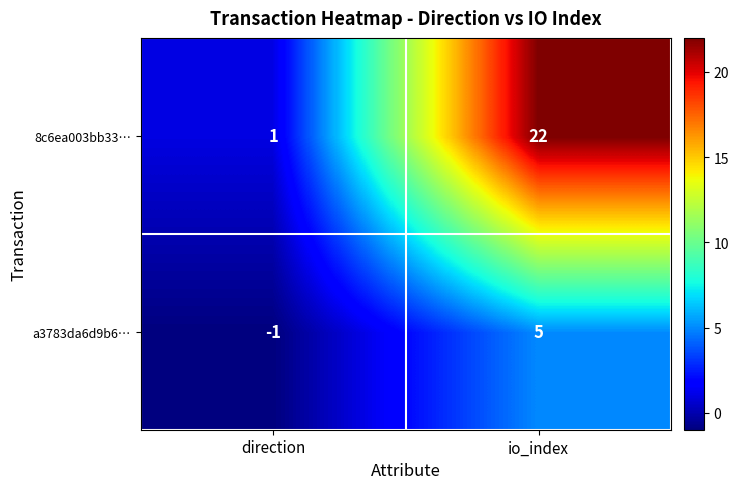

Which series has the widest spread of values?

8c6ea003bb33…